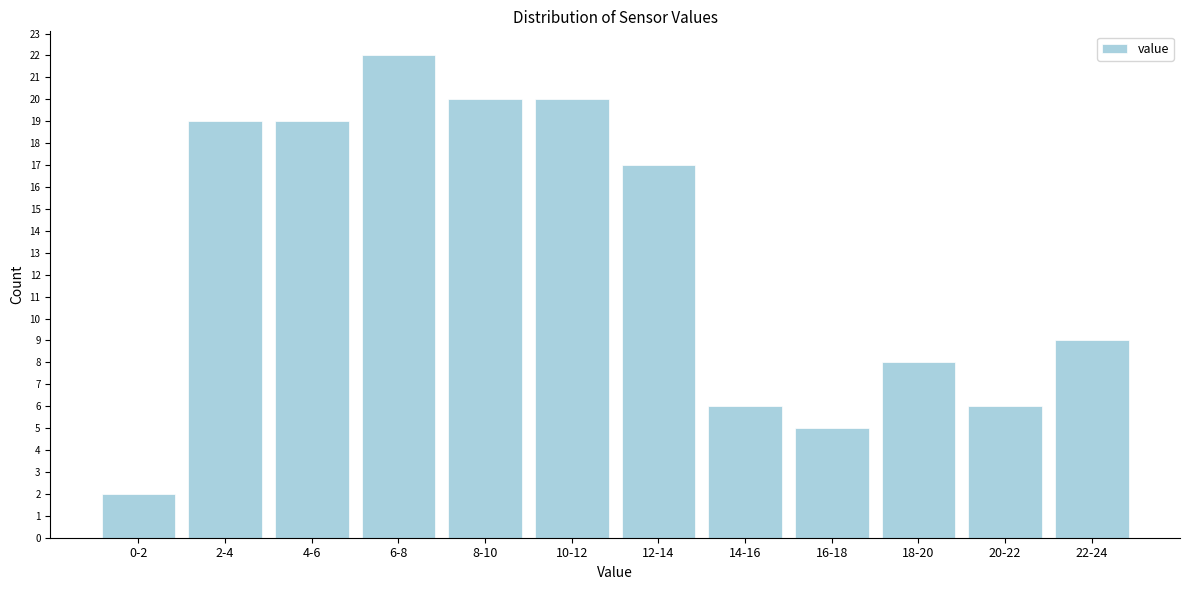

Reading left to right, extract all data points from this chart.

2	19	19	22	20	20	17	6	5	8	6	9